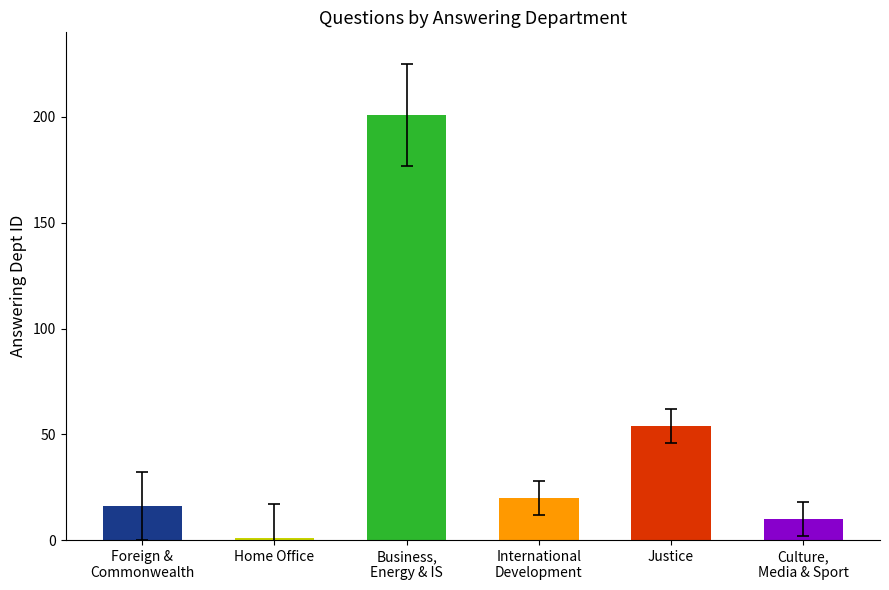

Rank the categories by value from lowest to highest.

Home Office, Culture,
Media & Sport, Foreign &
Commonwealth, International
Development, Justice, Business,
Energy & IS